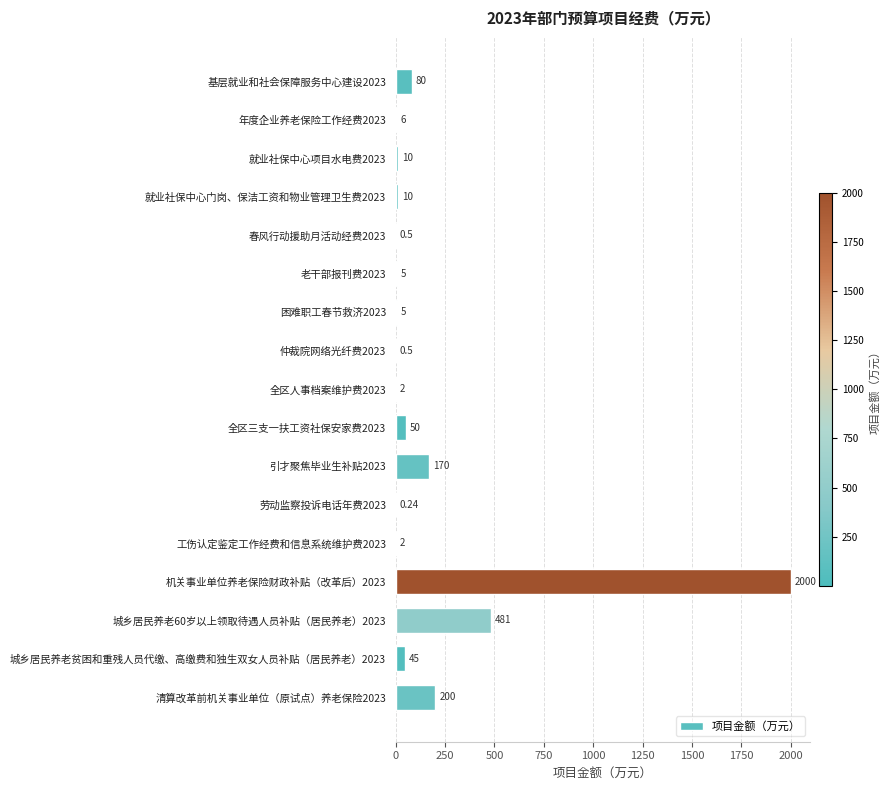

Between 全区三支一扶工资社保安家费2023 and 全区人事档案维护费2023, which is larger?

全区三支一扶工资社保安家费2023